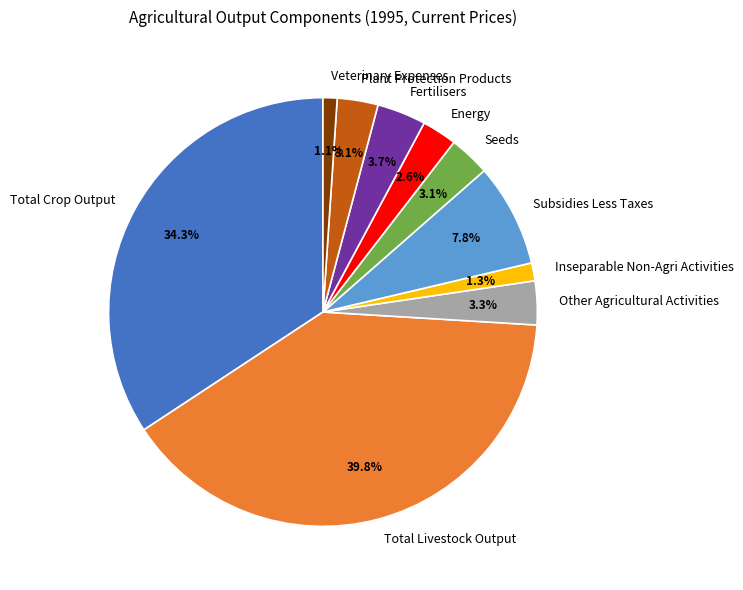

What is the ratio of the value at Inseparable Non-Agri Activities to the value at Other Agricultural Activities?

0.4